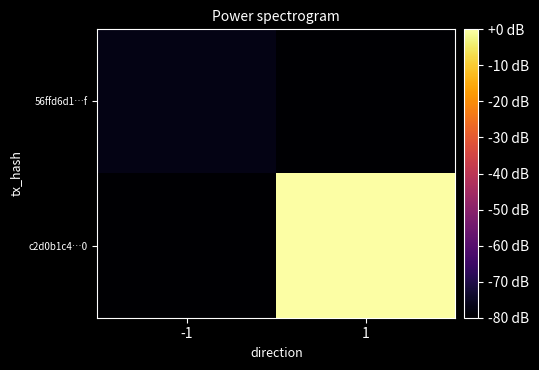

At which category is the sum across all series the highest?

1